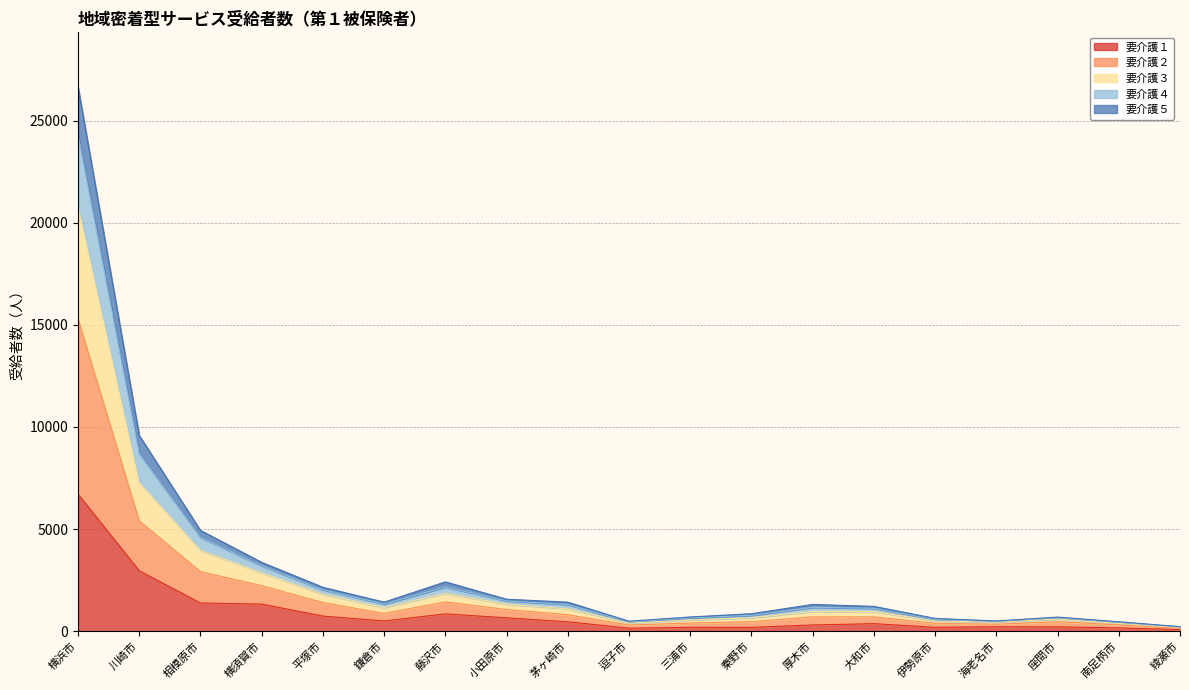

List the labels in order of 要介護５ value, smallest first.

綾瀬市, 逗子市, 南足柄市, 海老名市, 伊勢原市, 三浦市, 座間市, 秦野市, 厚木市, 大和市, 茅ヶ崎市, 鎌倉市, 小田原市, 平塚市, 藤沢市, 横須賀市, 相模原市, 川崎市, 横浜市